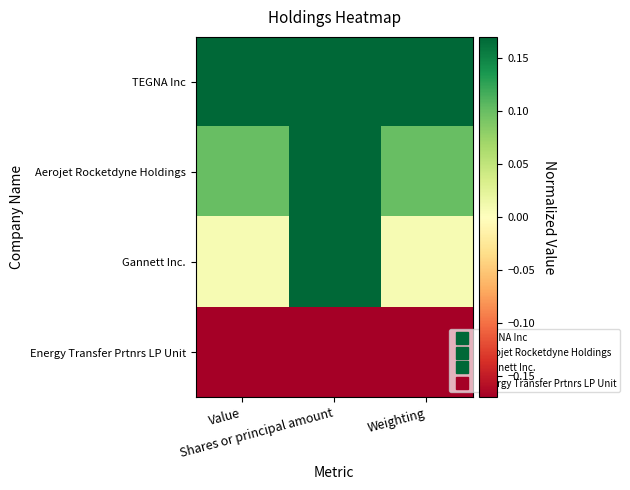

At which category does the chart reach its peak across all series?

Value